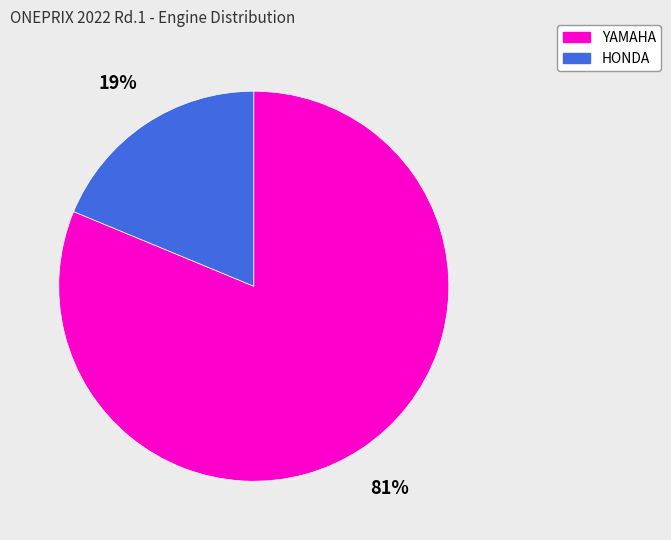

To the nearest percent, what portion does HONDA represent?

19%